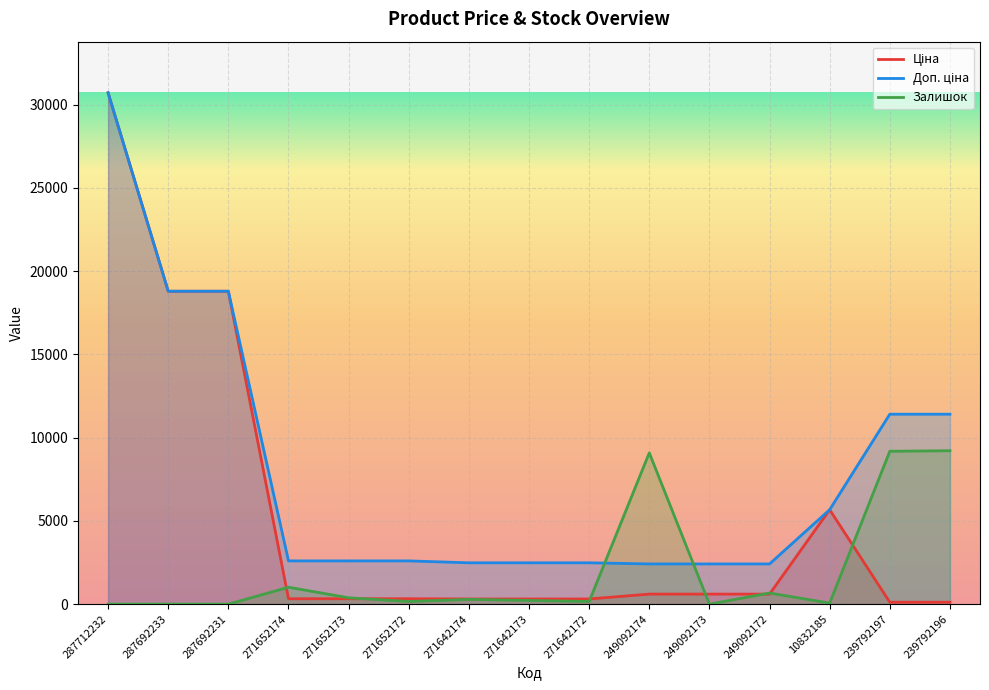

What is the label of the 5th point from the left?

271652173